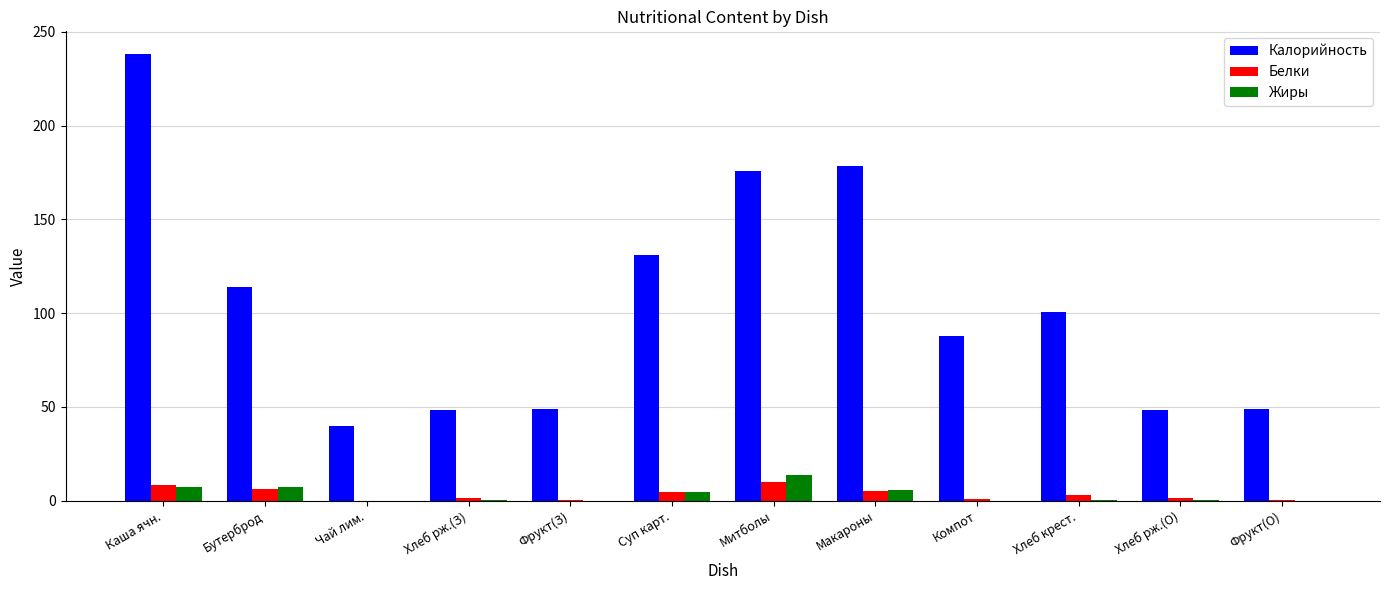

What is the sum of all Жиры values?

39.7